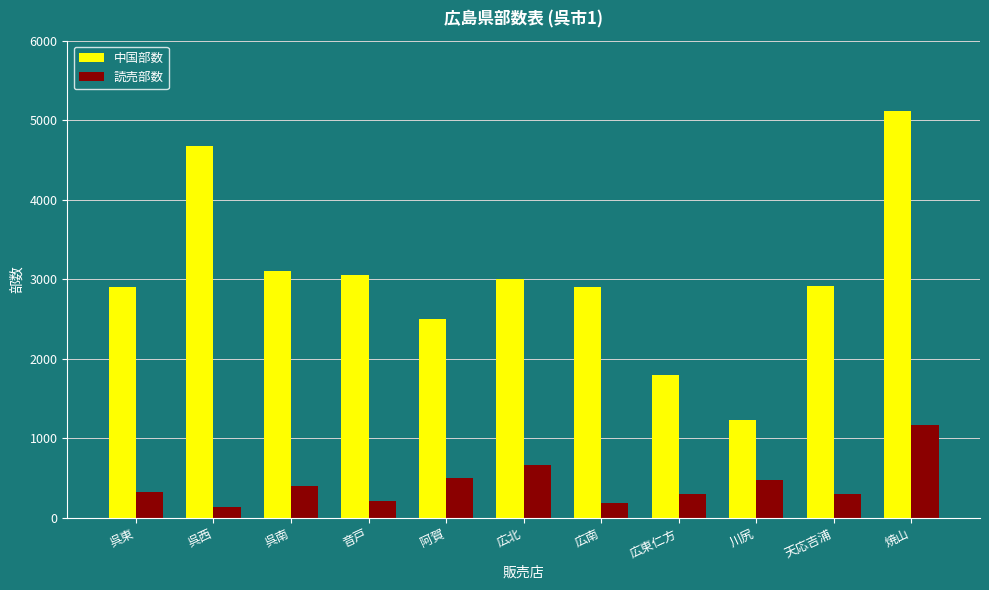

What is the spread (max minus min) of values at 焼山?

3950